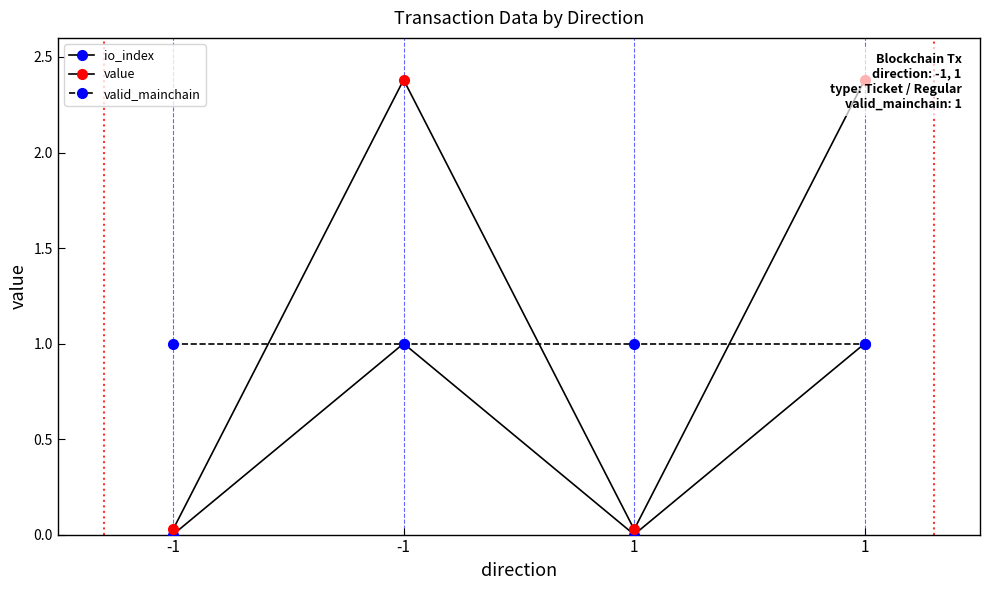

Where is the first local maximum for value?

-1